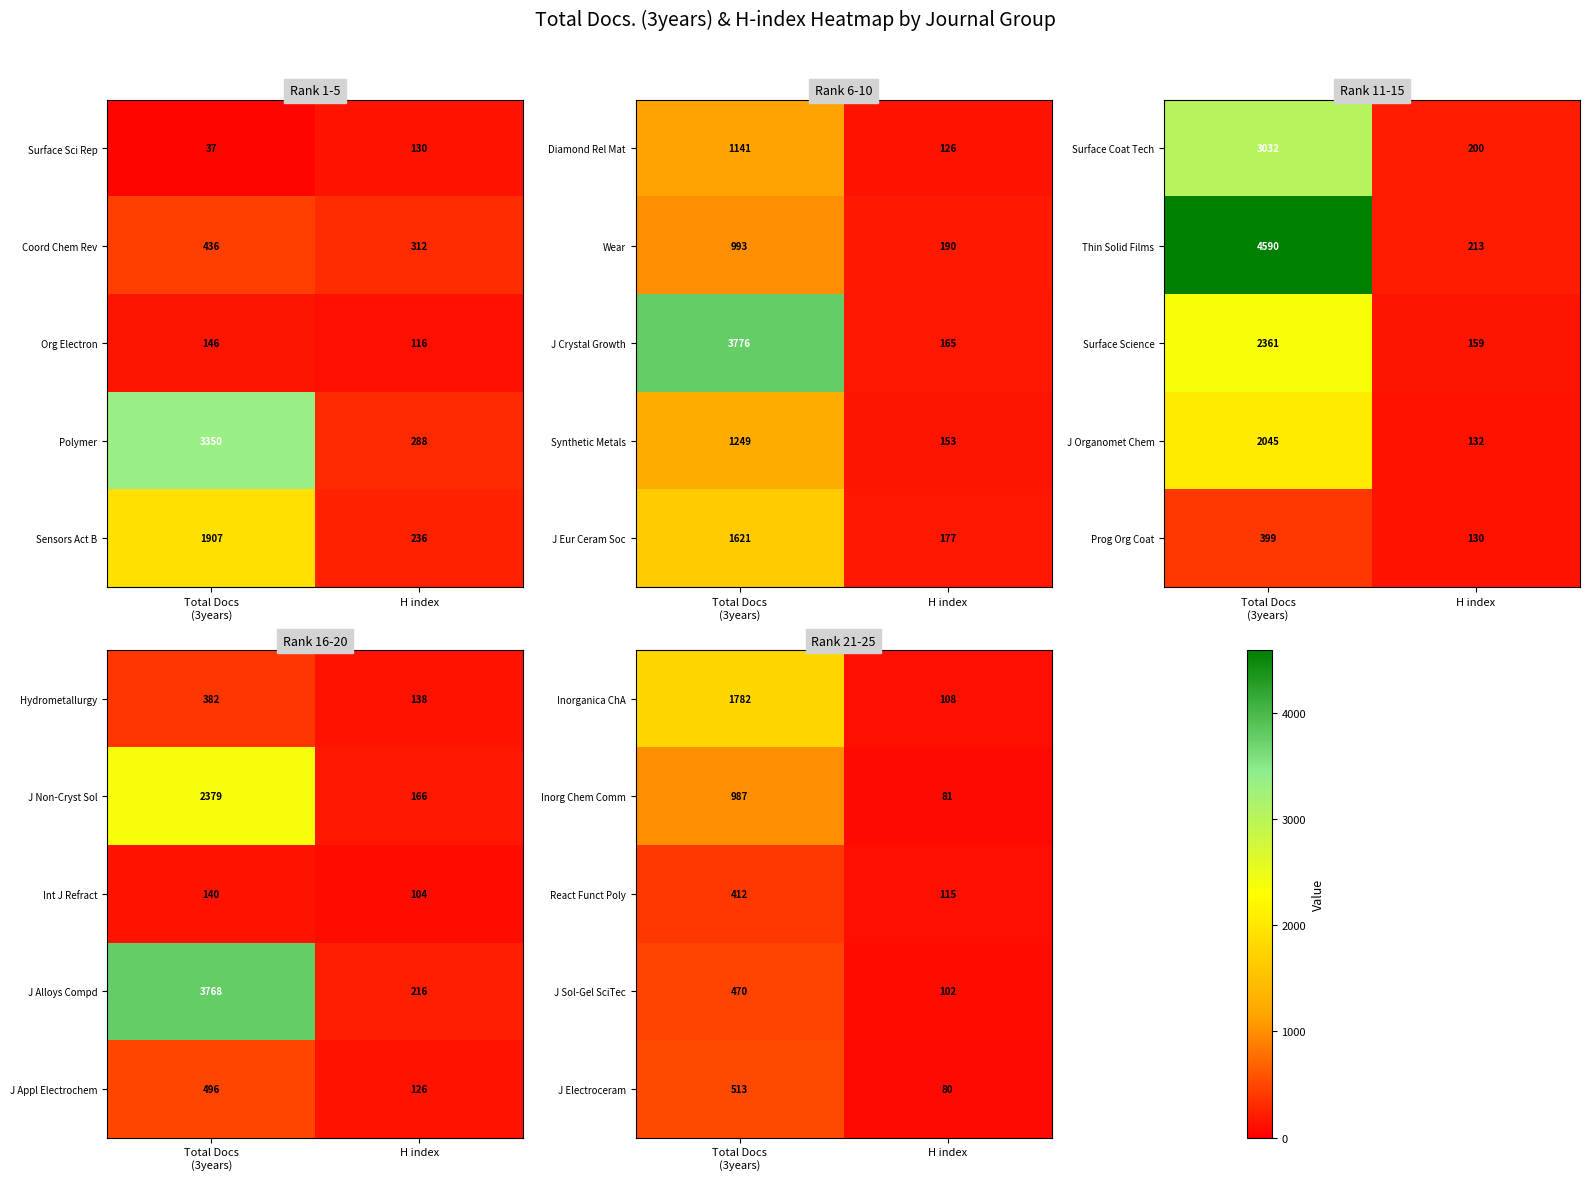

The J Sol-Gel SciTec series shows 102 at H index. True or false?

True